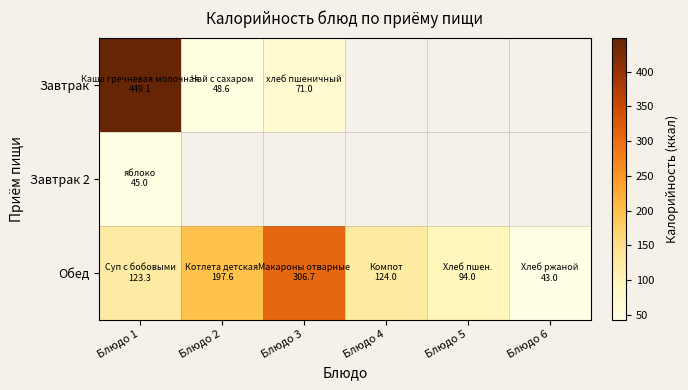

Is the value of Завтрак 2 at Блюдо 3 greater than the value of Обед at Блюдо 3?

No